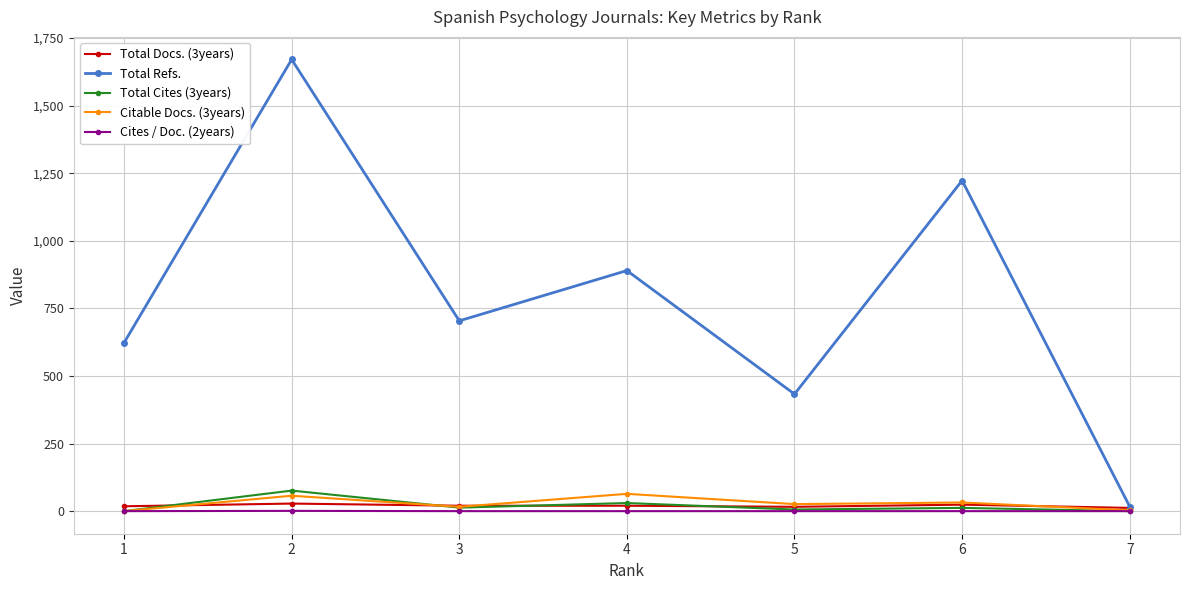

Which series has the largest total across all categories?

Total Refs.